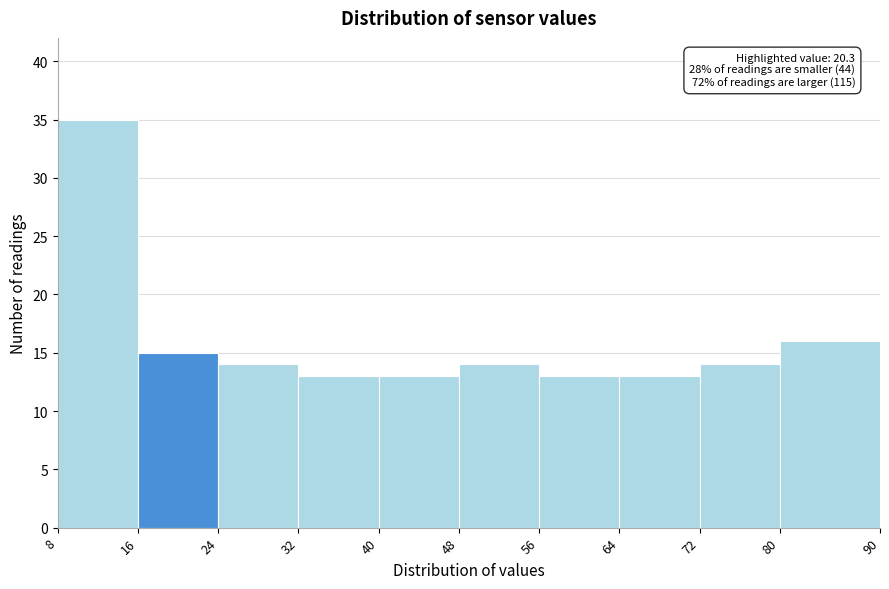

Which range on the x-axis has the tallest bar?

8 to 16